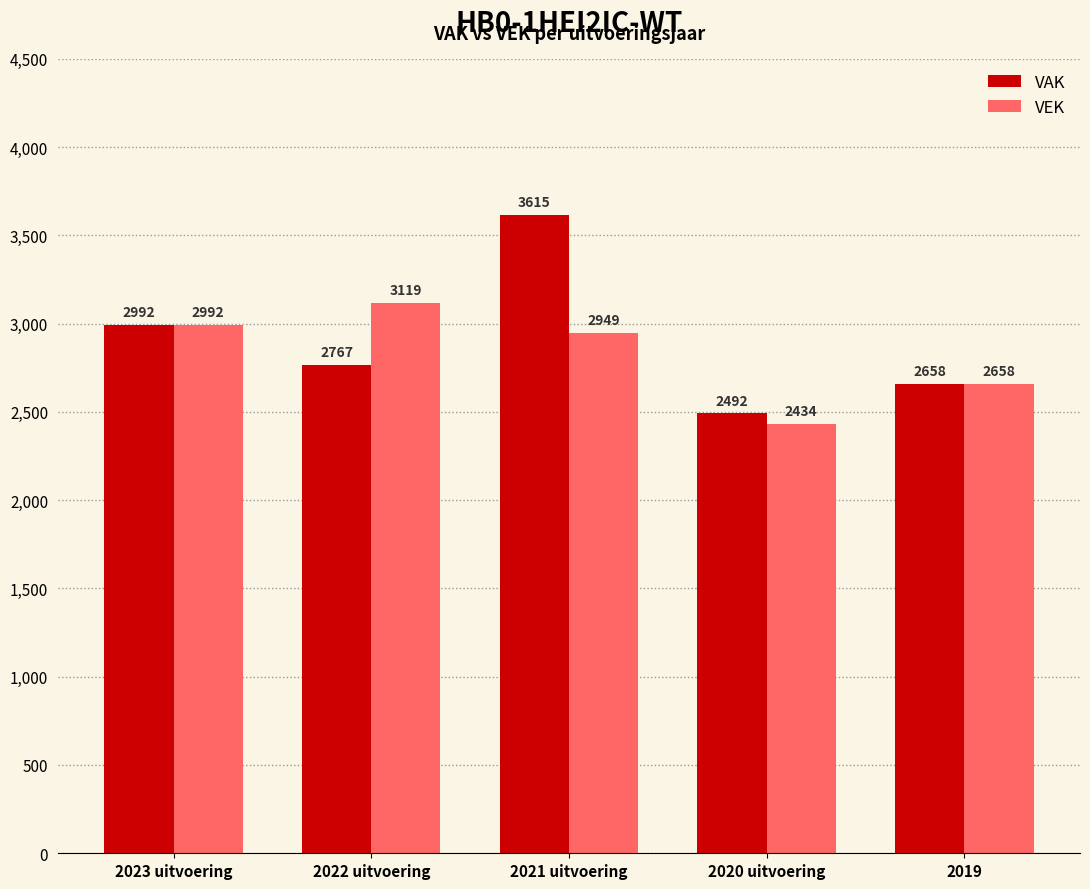

At which category is the sum across all series the highest?

2021 uitvoering